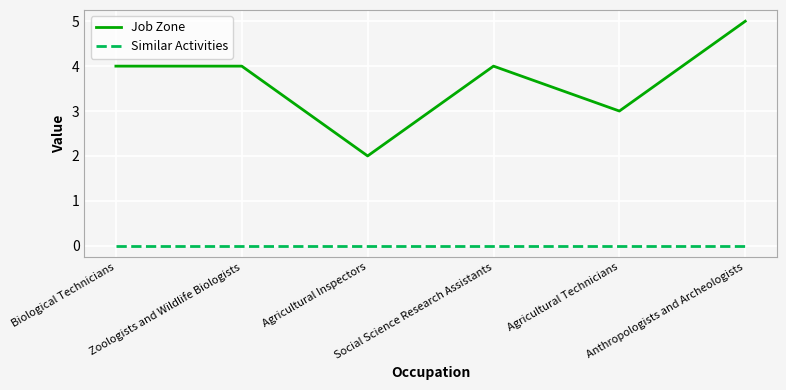

Is the value of Job Zone at Zoologists and Wildlife Biologists greater than the value of Similar Activities at Social Science Research Assistants?

Yes